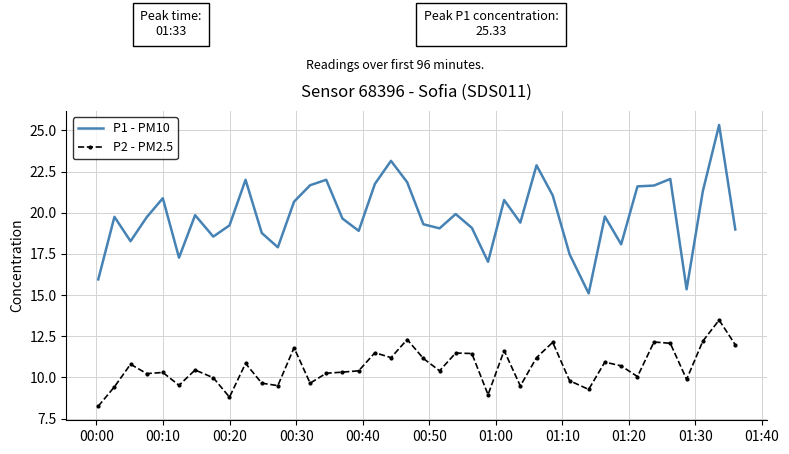

List the series in order of their peak value, lowest first.

P2 - PM2.5, P1 - PM10